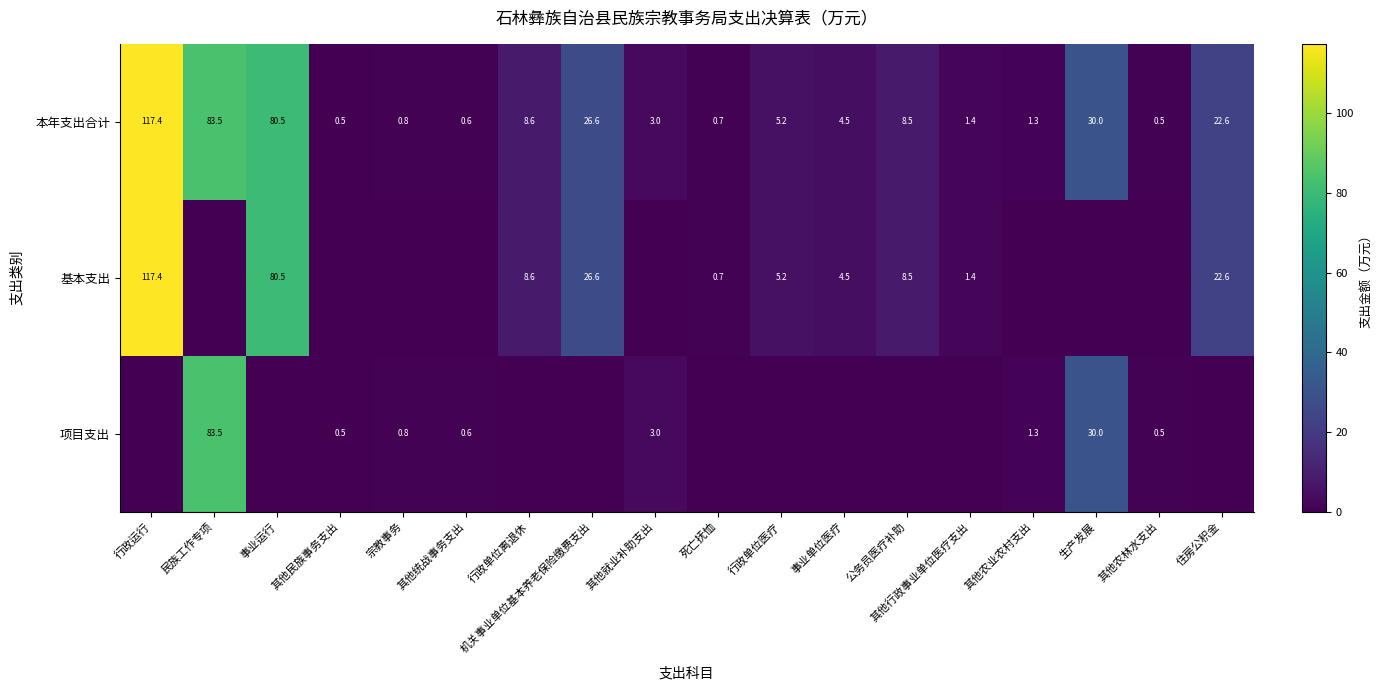

What is the average value of the 本年支出合计 series?

22.0